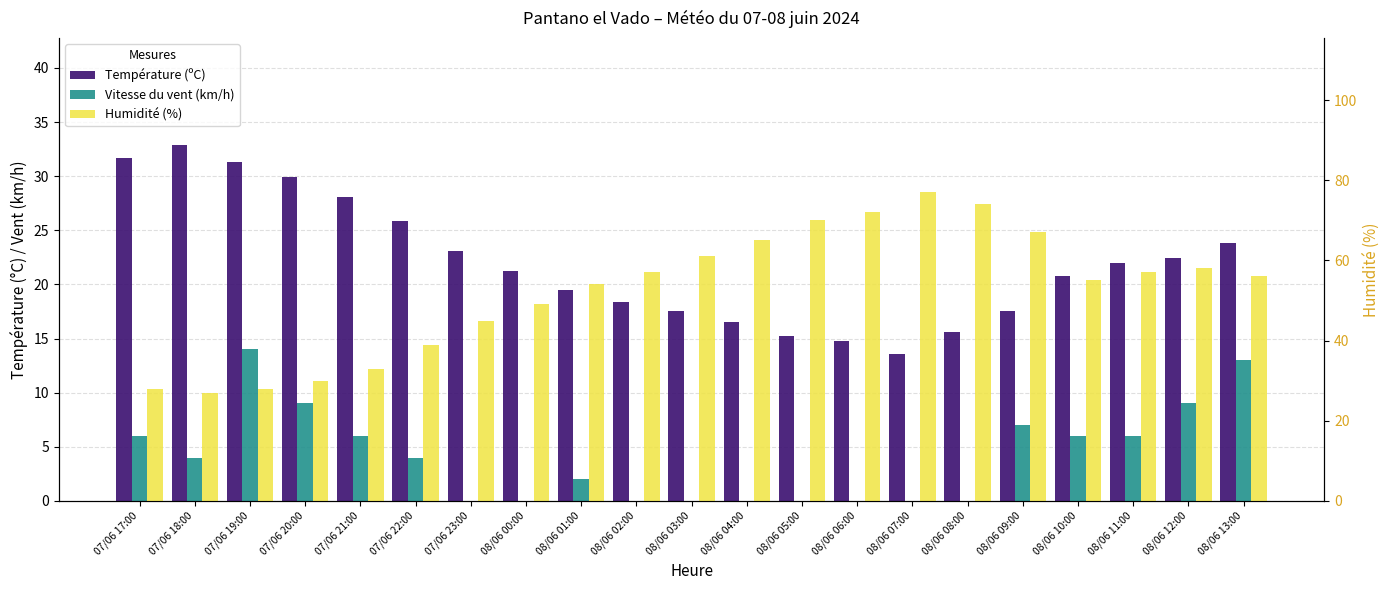

At which label does Humidité (%) reach its peak?

08/06 07:00